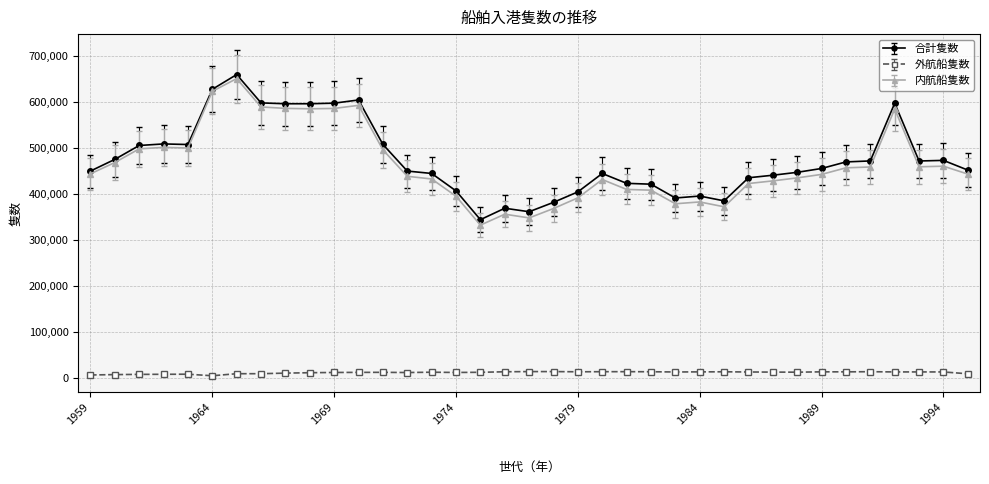

True or false: 合計隻数 and 外航船隻数 cross at least once.

False